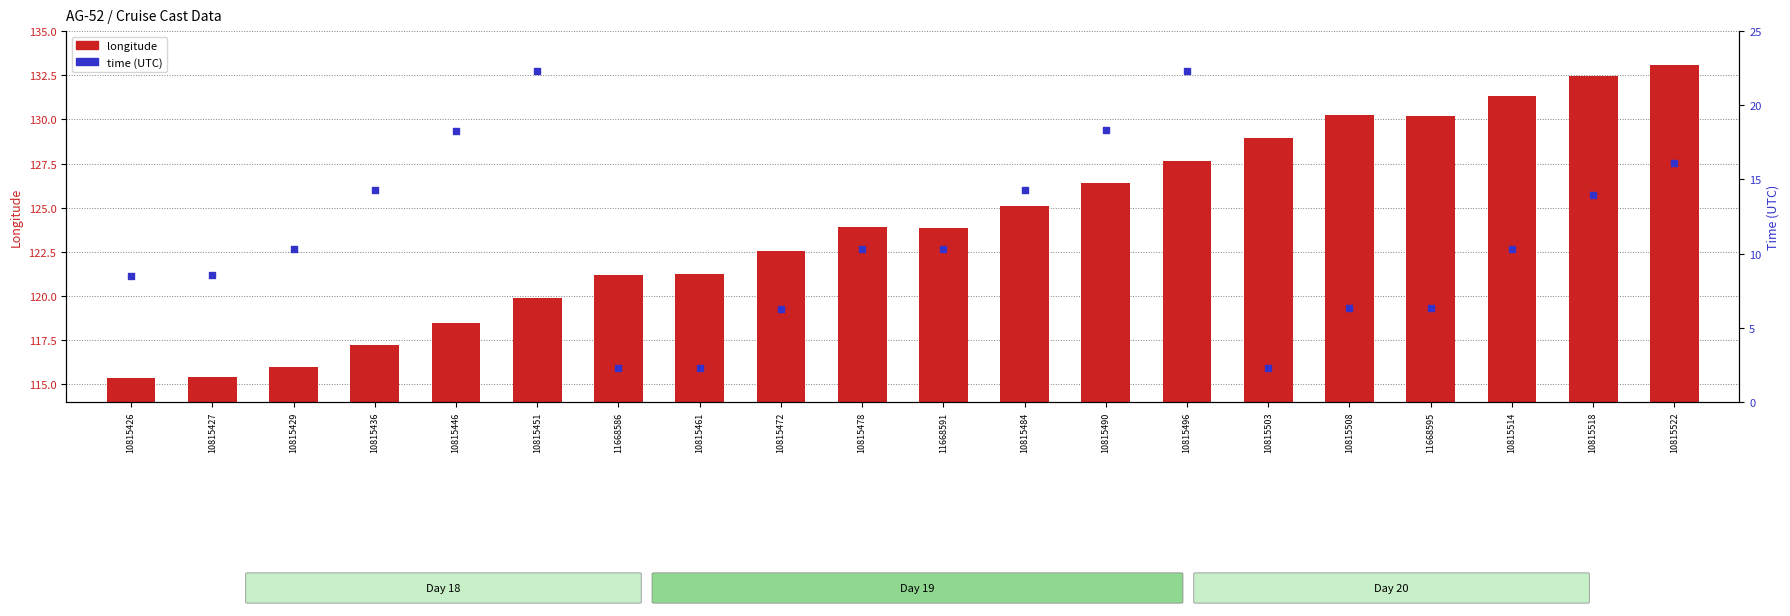

Which series contains the lowest Y value?

time